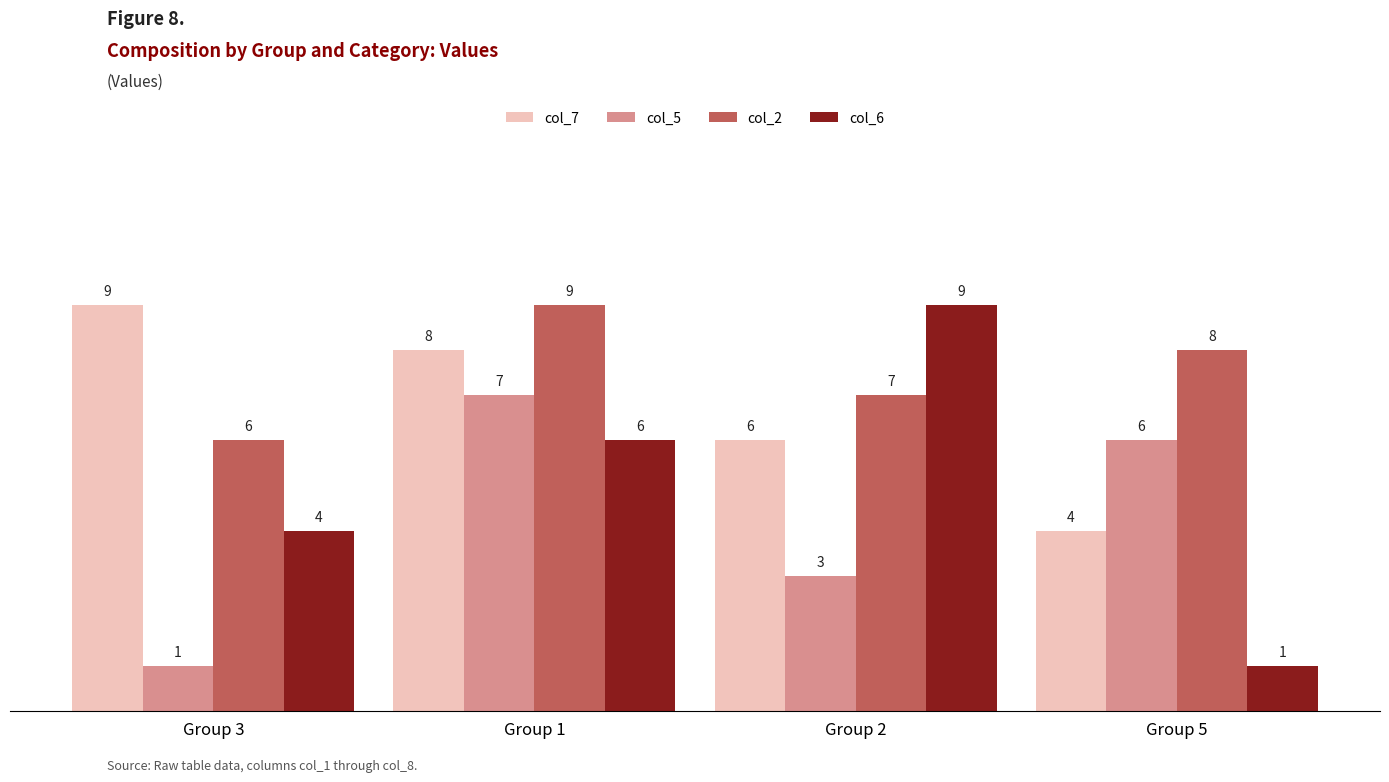

What is the difference between the col_2 values at Group 5 and Group 2?

1